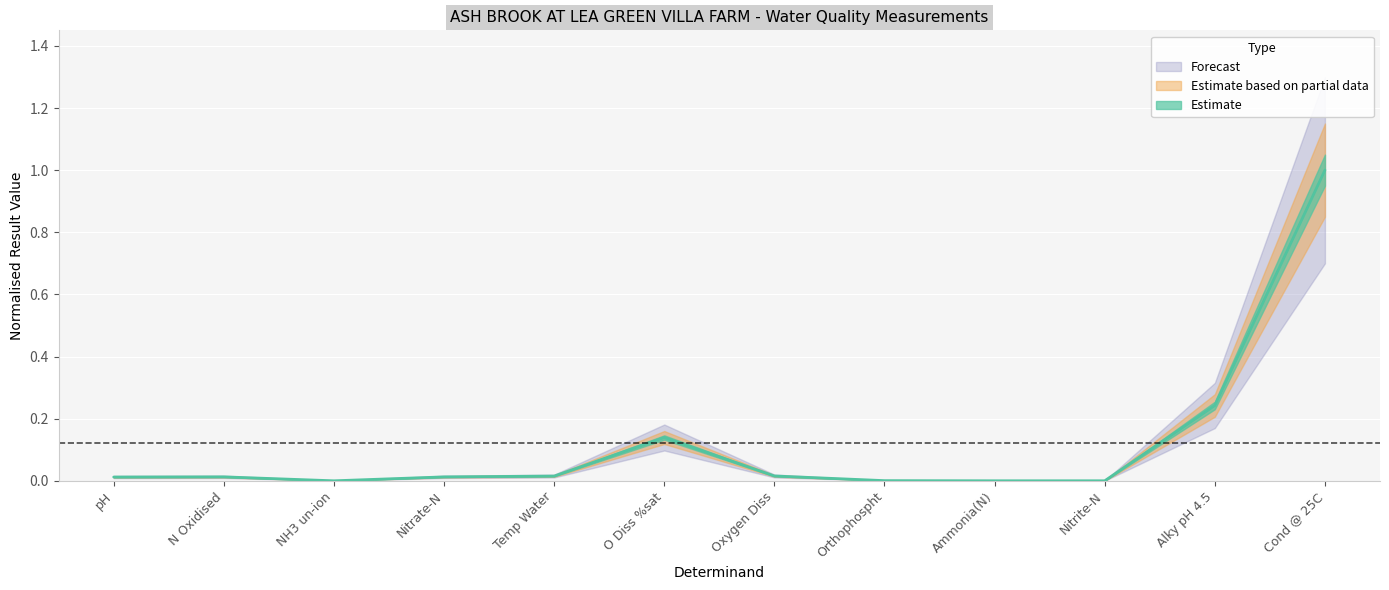

Reading left to right, extract all data points from this chart.

pH=0.0	N Oxidised=0.0	NH3 un-ion=0.0	Nitrate-N=0.0	Temp Water=0.0	O Diss %sat=0.1	Oxygen Diss=0.0	Orthophospht=0.0	Ammonia(N)=0.0	Nitrite-N=0.0	Alky pH 4.5=0.2	Cond @ 25C=1.0